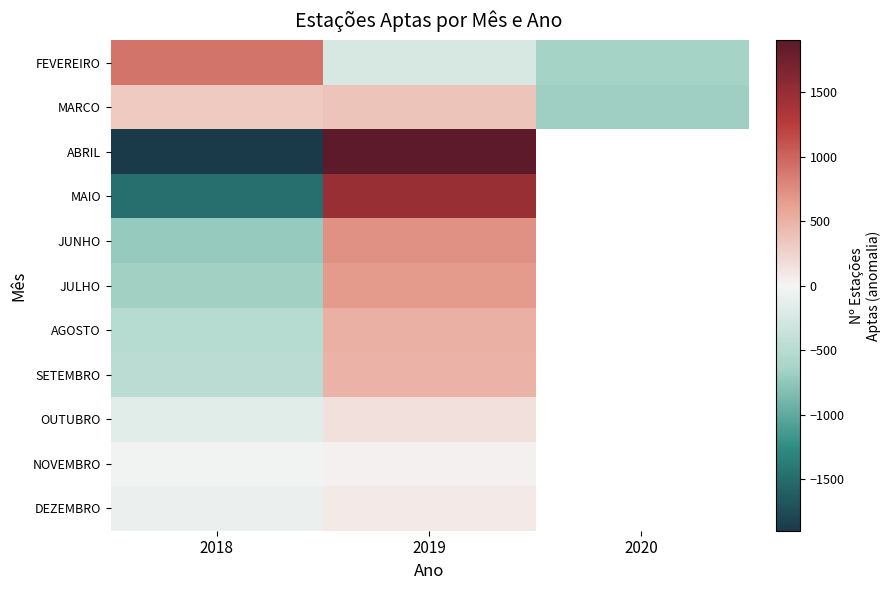

Rank the series at 2019 from highest to lowest value.

ABRIL, MAIO, JUNHO, JULHO, AGOSTO, SETEMBRO, MARCO, OUTUBRO, DEZEMBRO, NOVEMBRO, FEVEREIRO